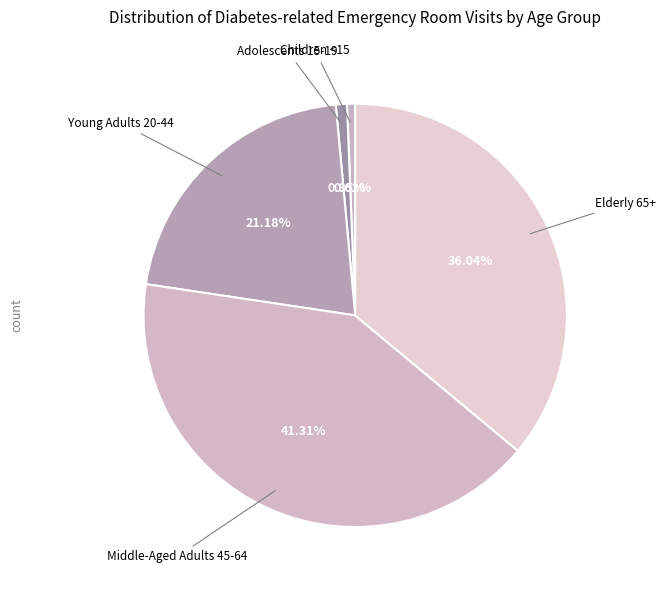

Count the number of slices in the pie.

5